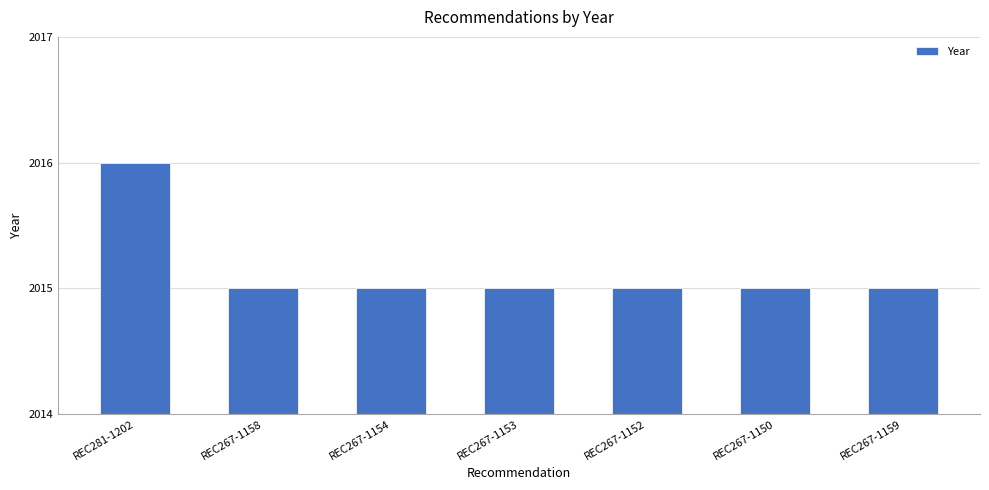

Is it true that the value at REC267-1154 is 2015?

True